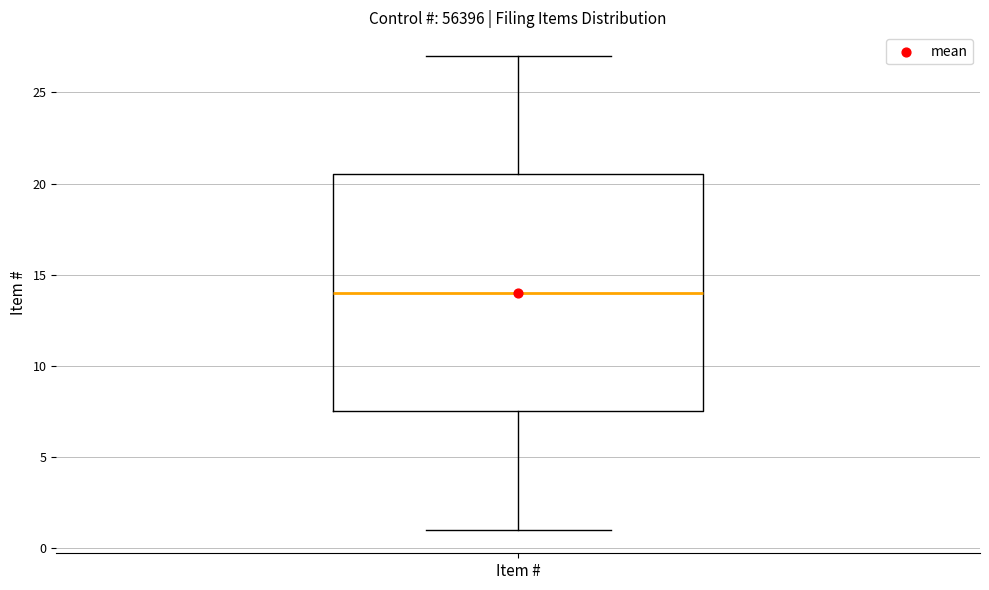

Transcribe this box plot: give where the median line is, the range the box spans, and where the two whiskers end, as read against the y-axis. The values are not printed on the chart, so give them approximately, as read against the axis.

median 14.0, box 7.5 to 20.5, whiskers 1.0 to 27.0